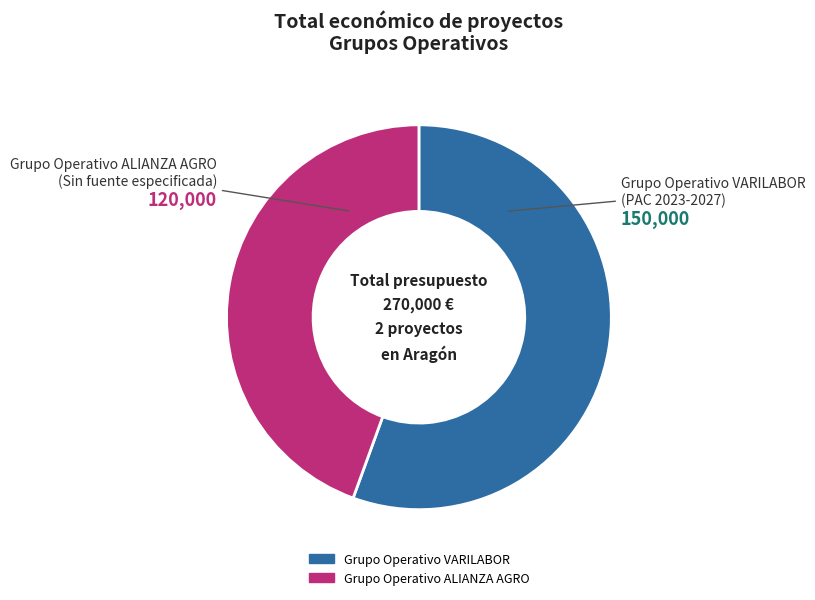

True or false: Grupo Operativo VARILABOR accounts for 70% of the total.

False